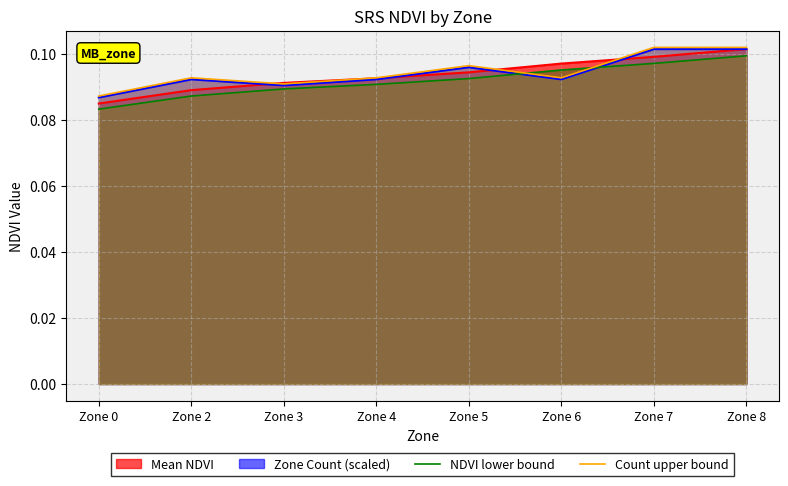

True or false: NDVI lower bound has more than 0 interior local peaks.

False